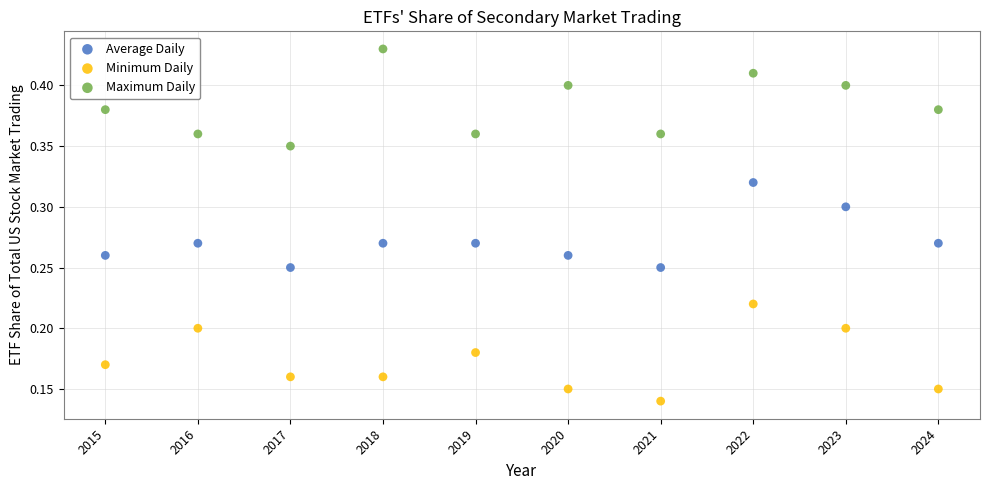

What is the X range (max minus min) for the scatter plot?

9.0